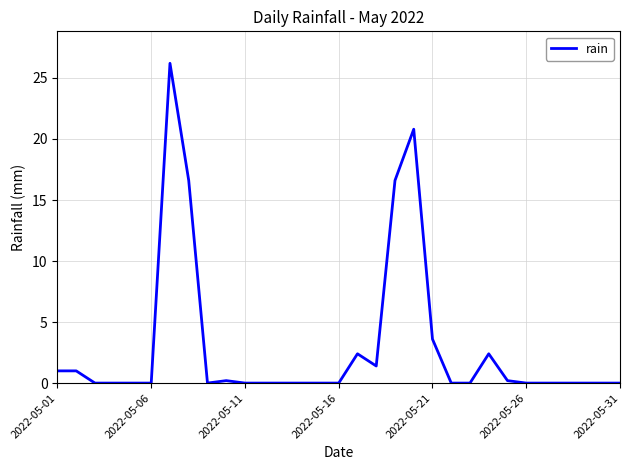

What is the difference between the maximum and minimum values?

26.2